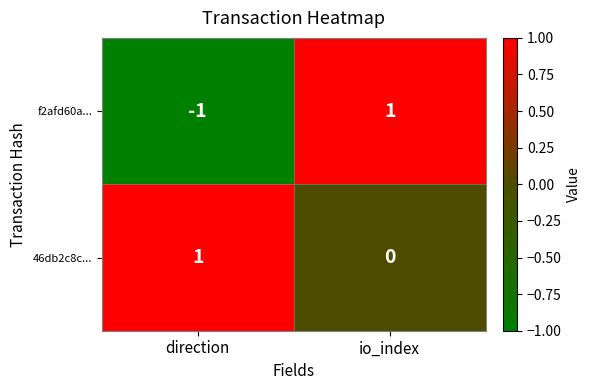

List the series in order of their overall mean, highest first.

46db2c8c..., f2afd60a...